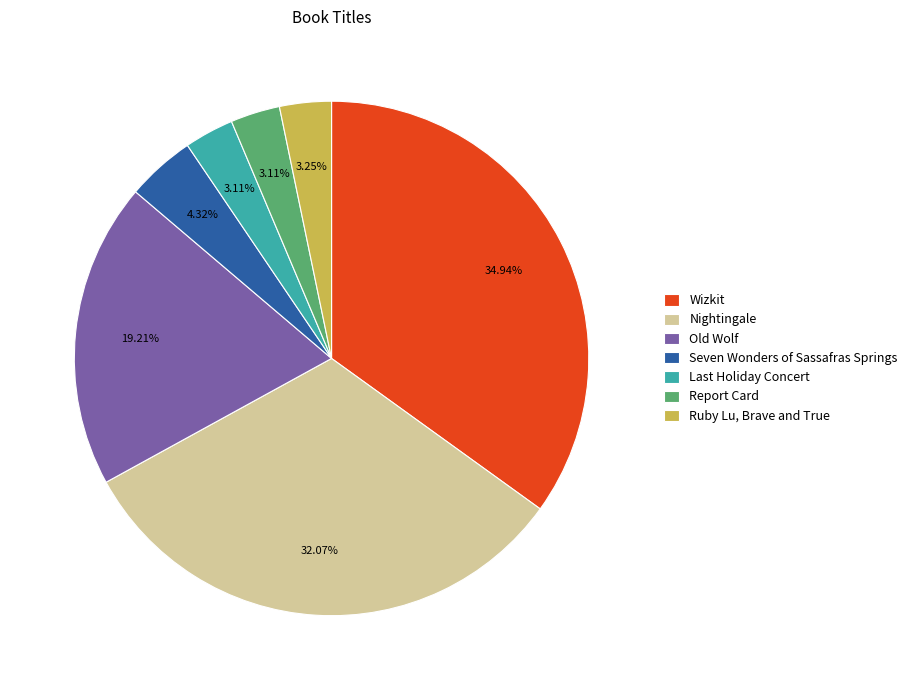

Which has a higher value, Report Card or Seven Wonders of Sassafras Springs?

Seven Wonders of Sassafras Springs